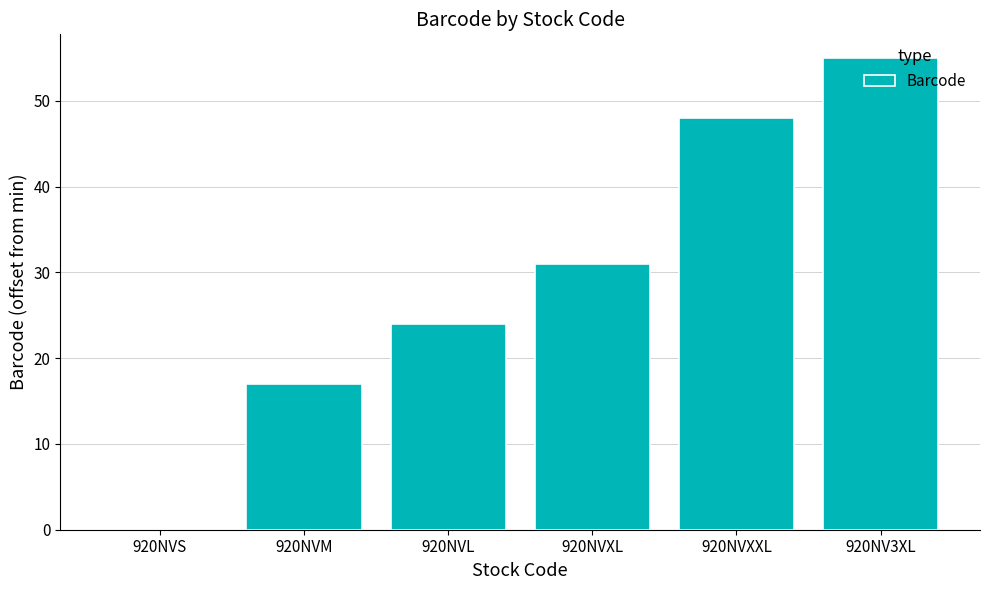

Are the bars horizontal?

No